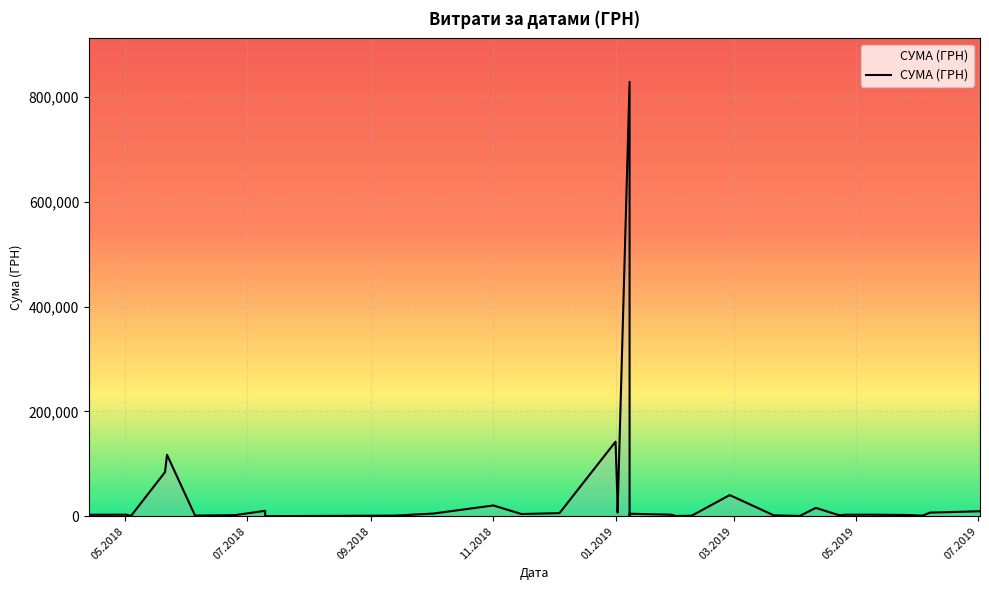

Between 03.04.2019 and 22.05.2018, which is larger?

22.05.2018